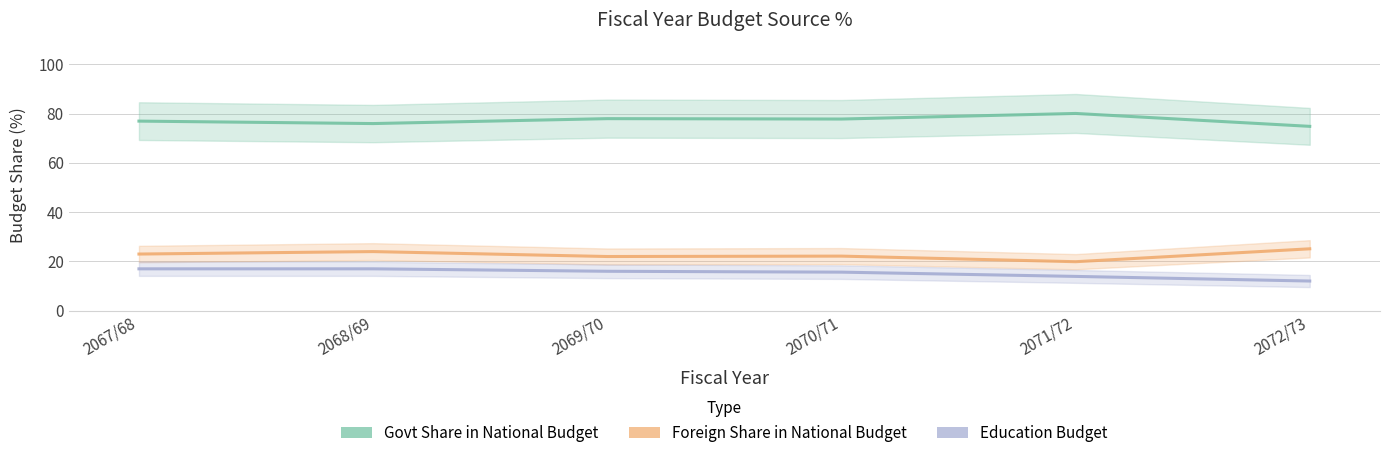

What is the smallest value displayed?

12.0